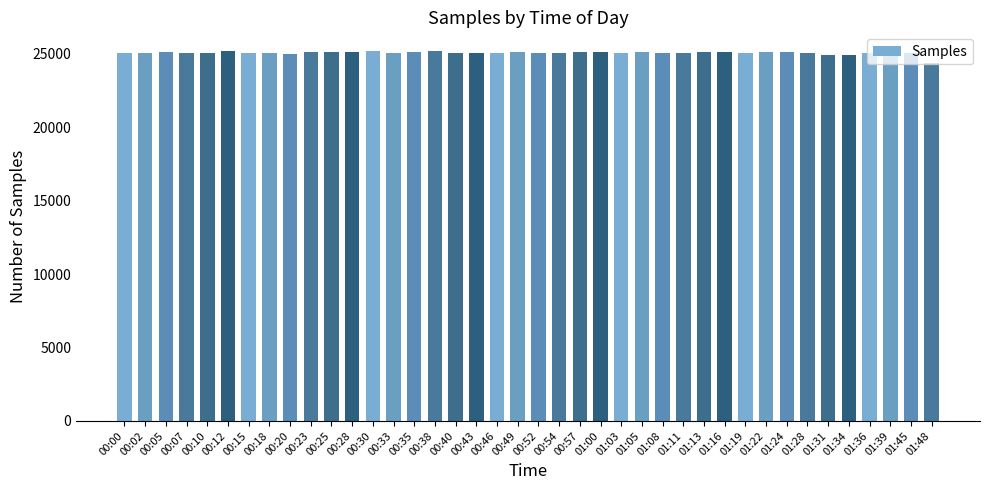

At which category does the chart reach its minimum across all series?

01:48